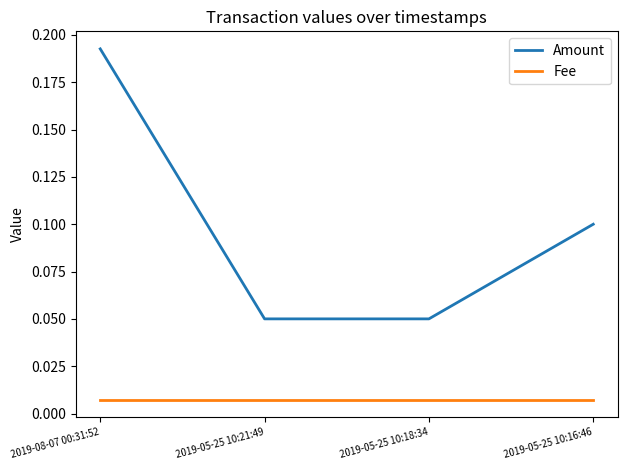

Which series has the widest spread of values?

Amount